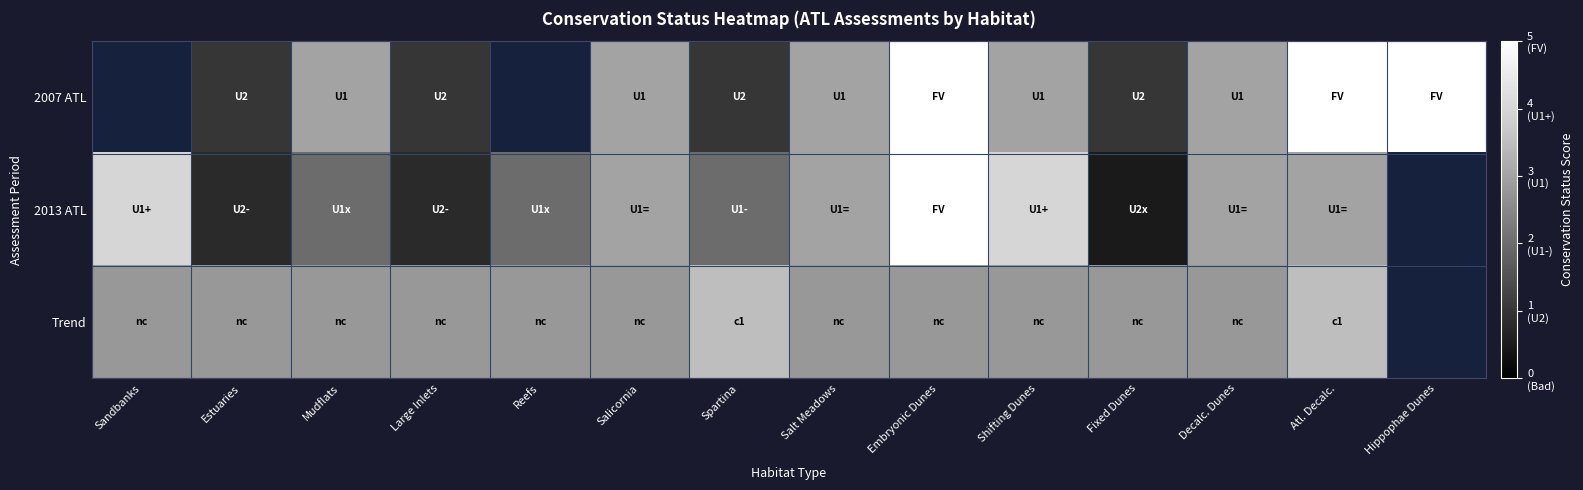

At which category does the chart reach its peak across all series?

Embryonic Dunes